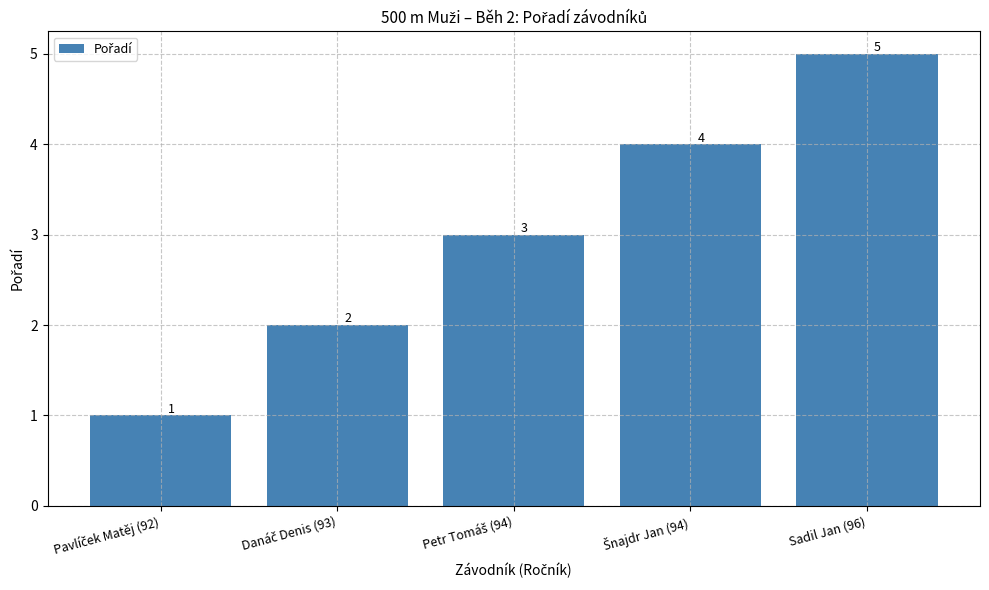

What is the value of the 5th bar from the left?

5